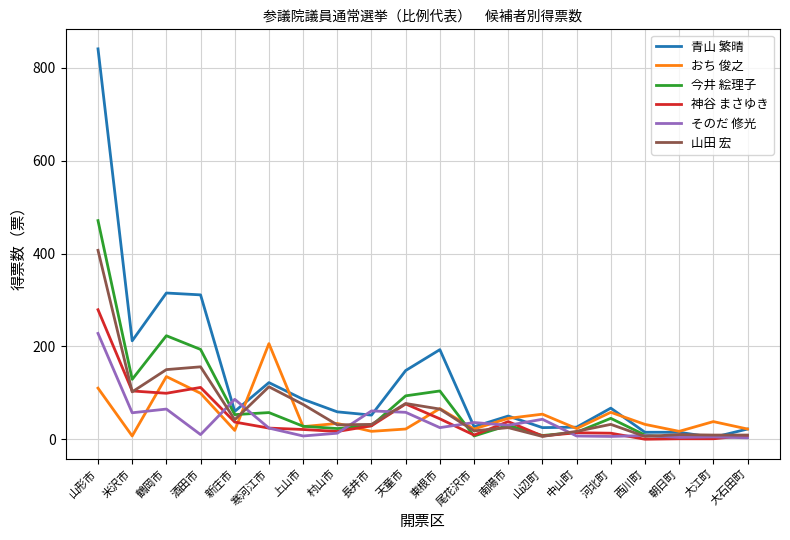

Which category has the highest value in the 山田 宏 series?

山形市